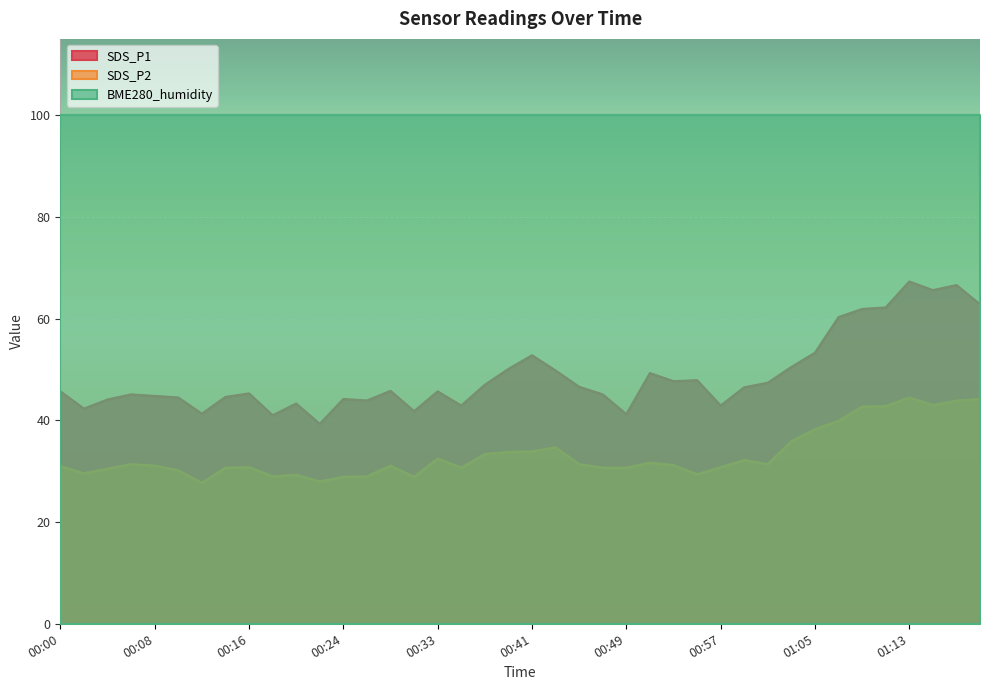

At which category is the sum across all series the highest?

01:13